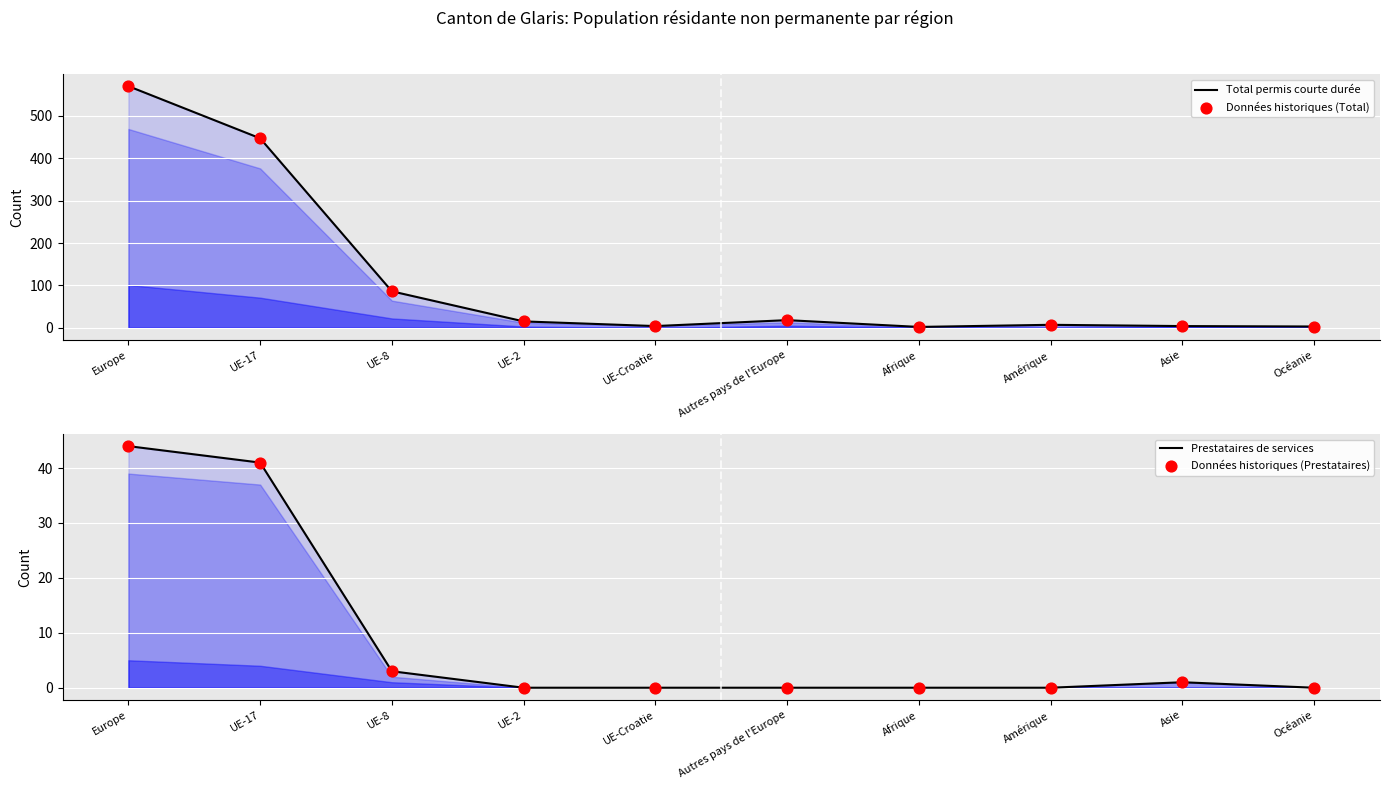

Which series contains the lowest Y value?

Prestataires de services